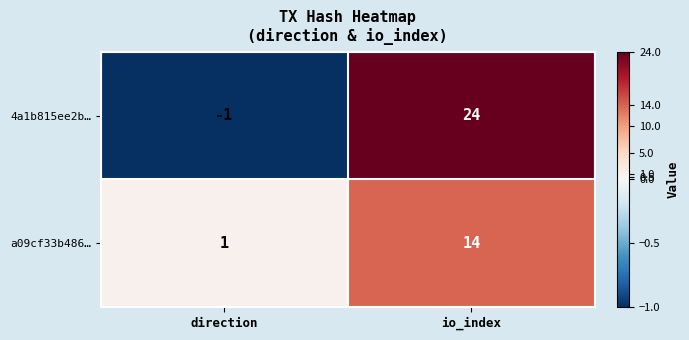

What is the difference between the 4a1b815ee2b… values at io_index and direction?

25